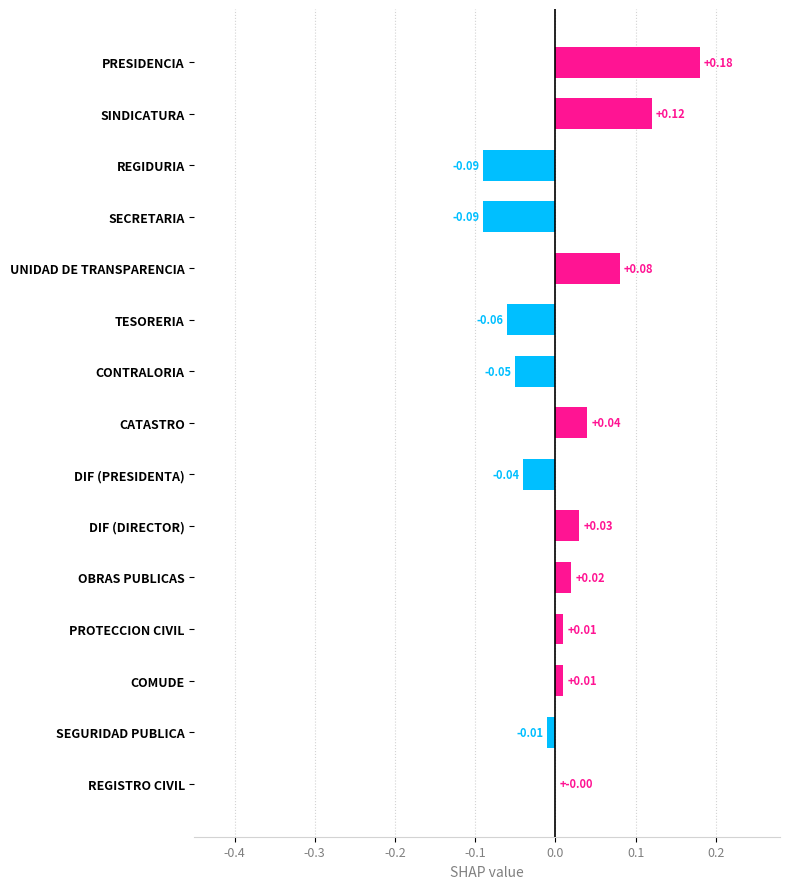

Between TESORERIA and PRESIDENCIA, which is larger?

PRESIDENCIA